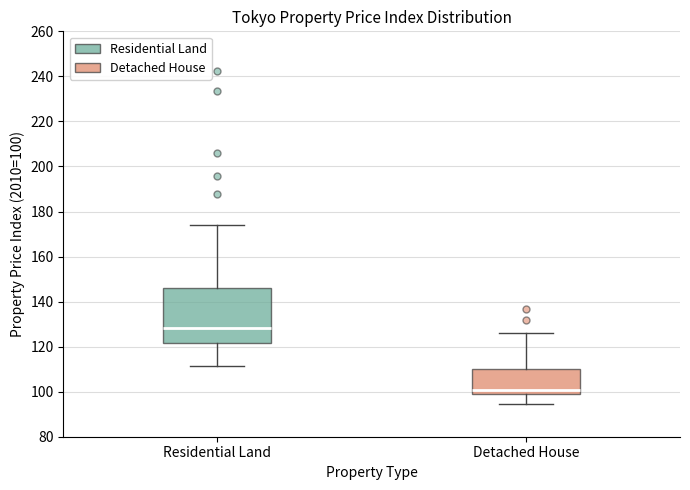

Reading left to right, read every box against the y-axis: the position of its median line, the range the box covers, and the ends of its whiskers. The values are not printed on the chart, so give them approximately, as read against the axis.

Residential Land: median 128, box 122 to 146, whiskers 112 to 174
Detached House: median 100, box 98 to 110, whiskers 94 to 126